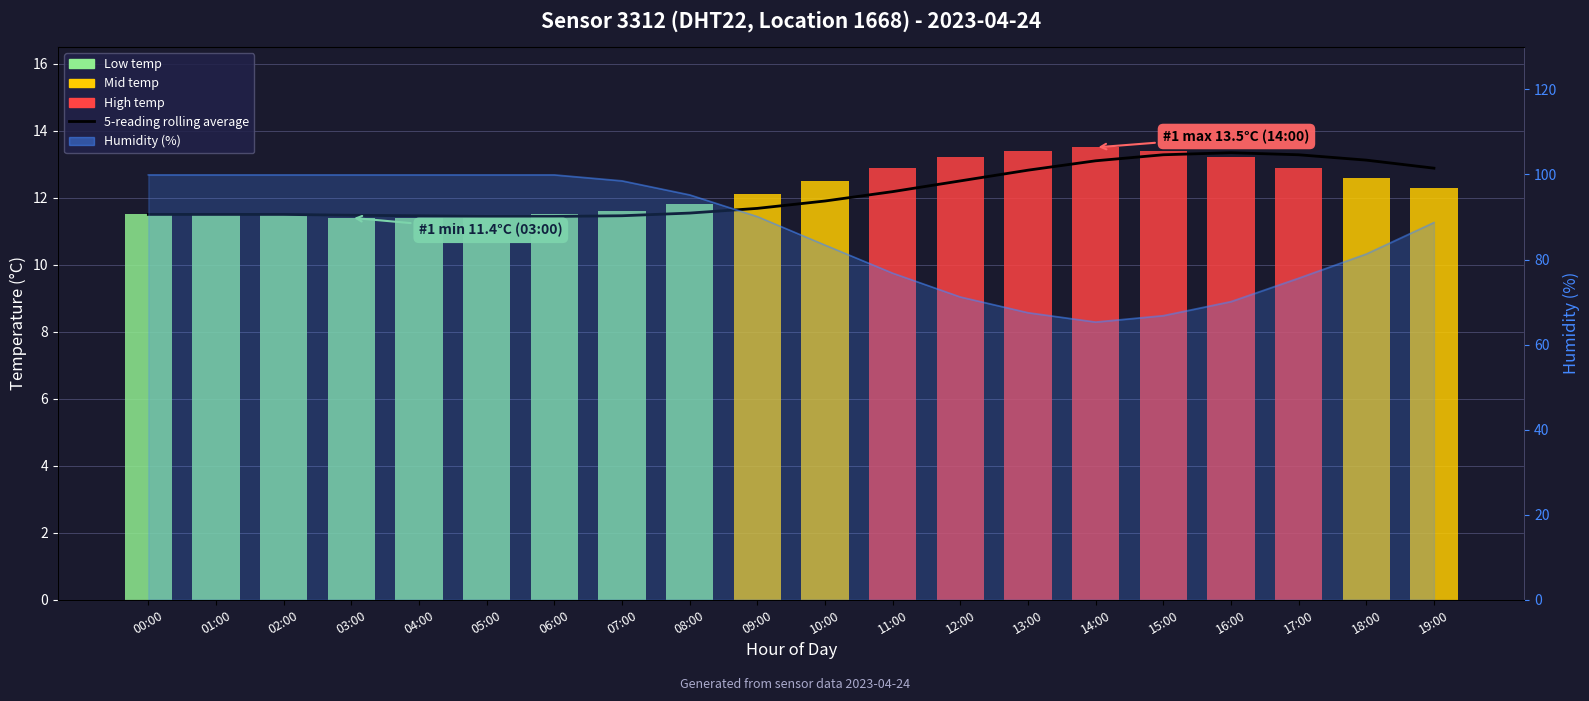

What is the label of the 18th bar from the right?

02:00